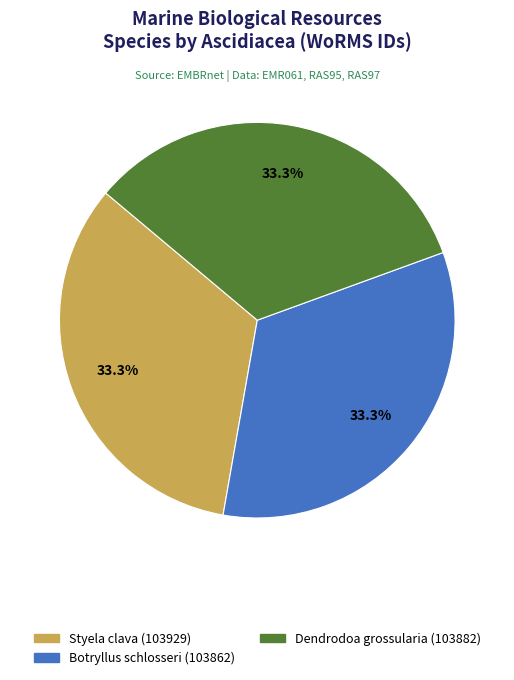

True or false: Dendrodoa grossularia accounts for 27% of the total.

False